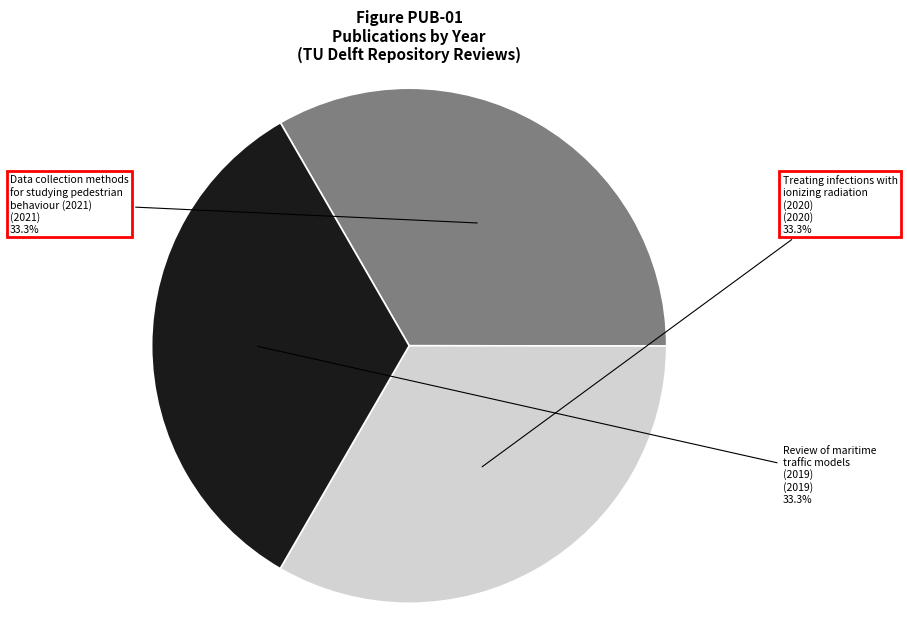

What is the ratio of the value at Treating infections with ionizing radiation (2020) to the value at Review of maritime traffic models (2019)?

1.0